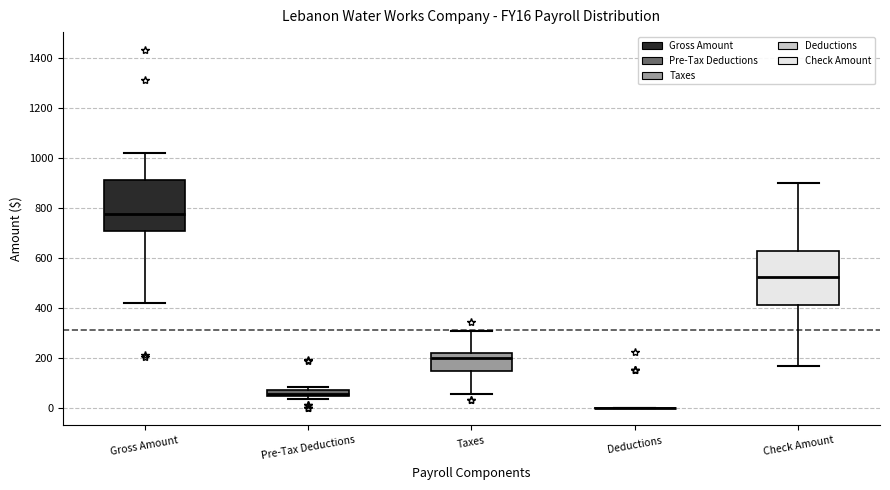

Where is the upper edge of the box for Taxes on the y-axis? The values are not printed on the chart, so give them approximately, as read against the axis.

220